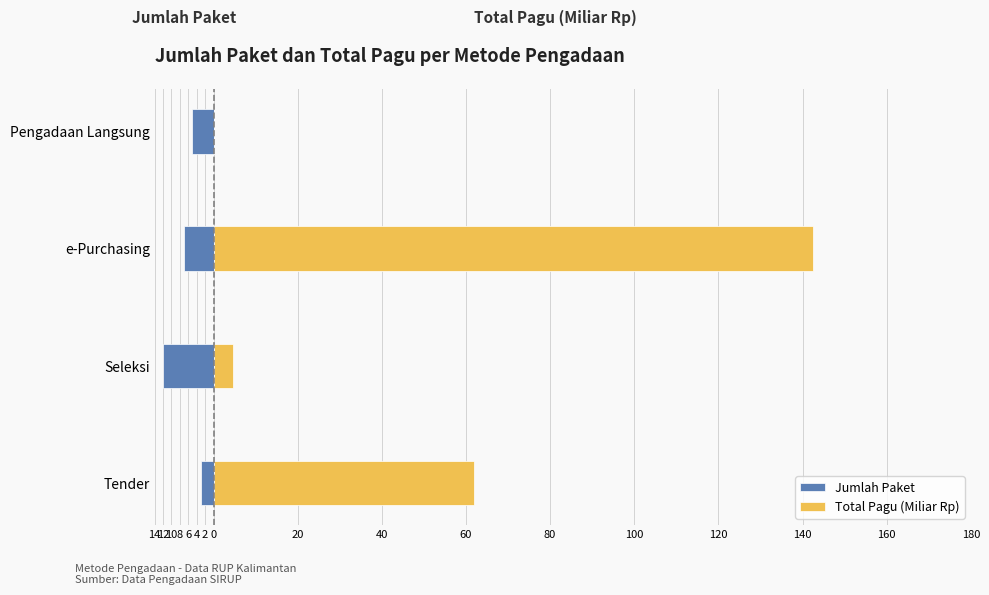

What is the value of the Jumlah Paket bar at the 4th from the left?

-5.0